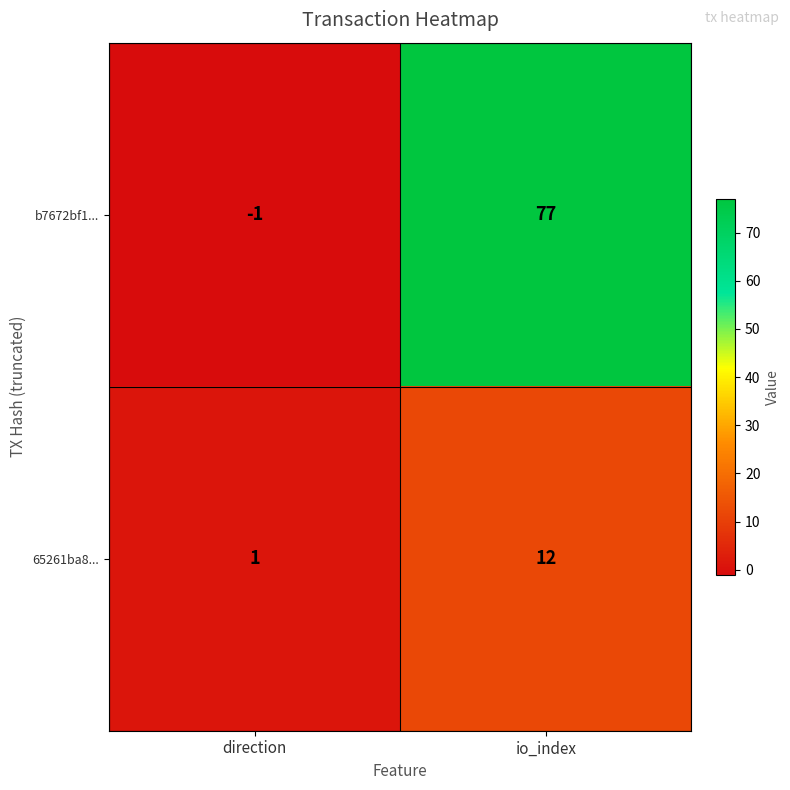

The value of b7672bf1... at io_index is 25. True or false?

False